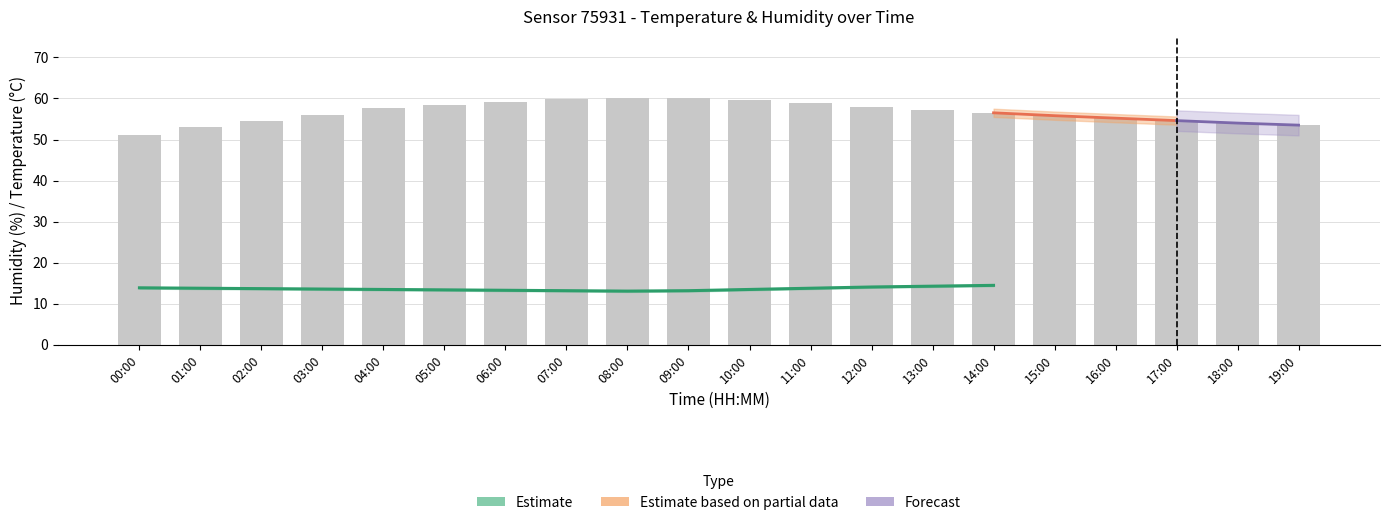

Rank the categories by humidity value from lowest to highest.

00:00, 01:00, 19:00, 18:00, 02:00, 17:00, 16:00, 15:00, 03:00, 14:00, 13:00, 04:00, 12:00, 05:00, 11:00, 06:00, 10:00, 07:00, 09:00, 08:00